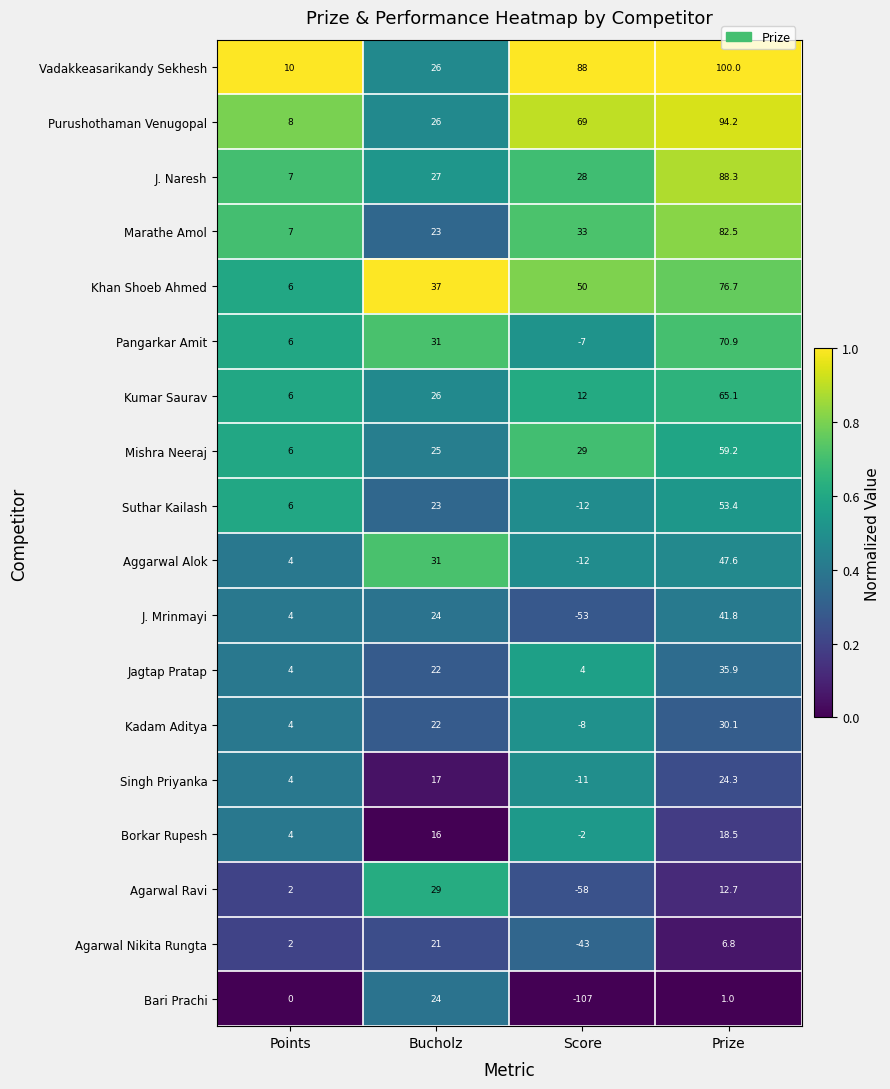

At which category is the sum across all series the highest?

Prize